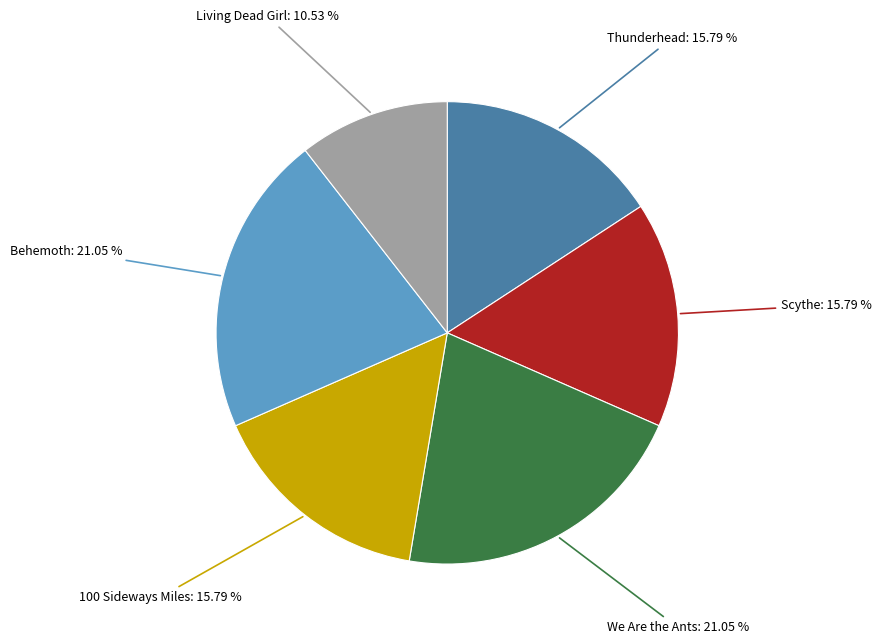

Is there a majority slice in this chart?

No